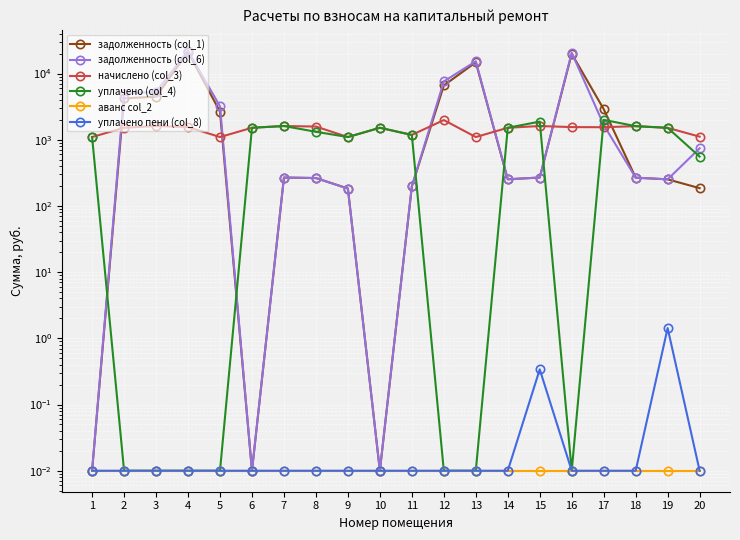

The value of уплачено пени (col_8) at 13 is 0.0. True or false?

True